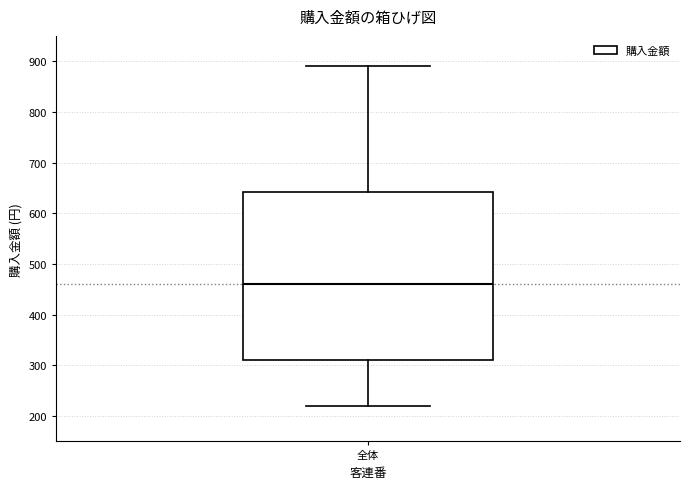

Where does the median line of the box for 全体 sit on the y-axis? The values are not printed on the chart, so give them approximately, as read against the axis.

460